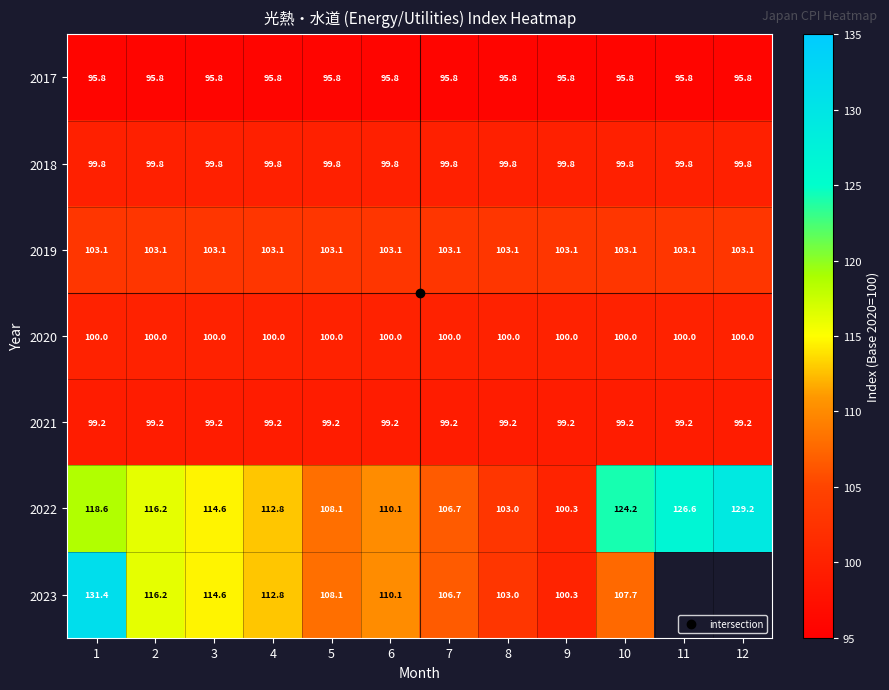

At how many categories does at least one series exceed 117?

4